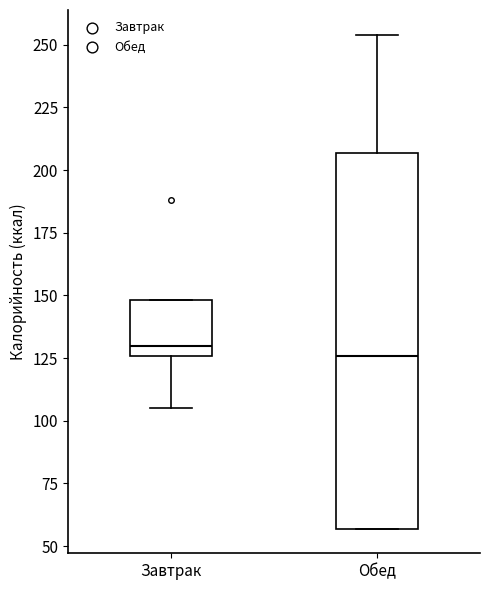

Reading left to right, transcribe this box plot: for each box, give where its median line is, the range the box spans, and where its two whiskers end, as read against the y-axis. The values are not printed on the chart, so give them approximately, as read against the axis.

Завтрак: median 130, box 125 to 150, whiskers 105 to 150
Обед: median 125, box 55 to 205, whiskers 55 to 255